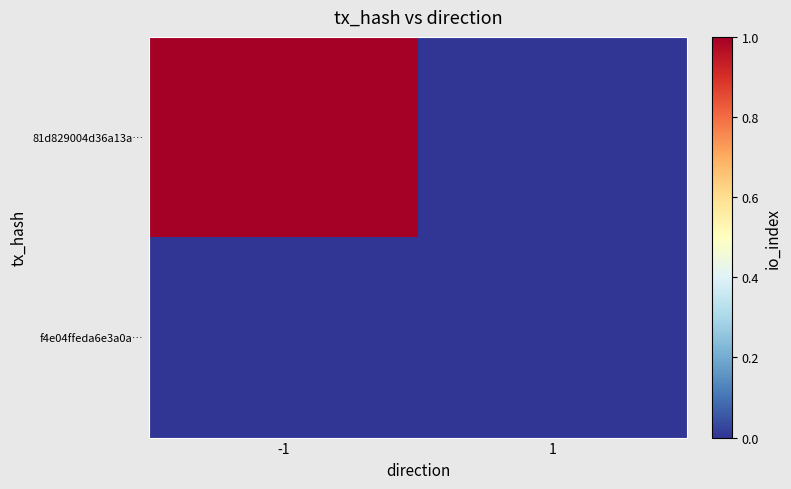

Reading left to right, transcribe all the data shown in this chart.

81d829004d36a13a…: -1=1	1=0
f4e04ffeda6e3a0a…: -1=0	1=0